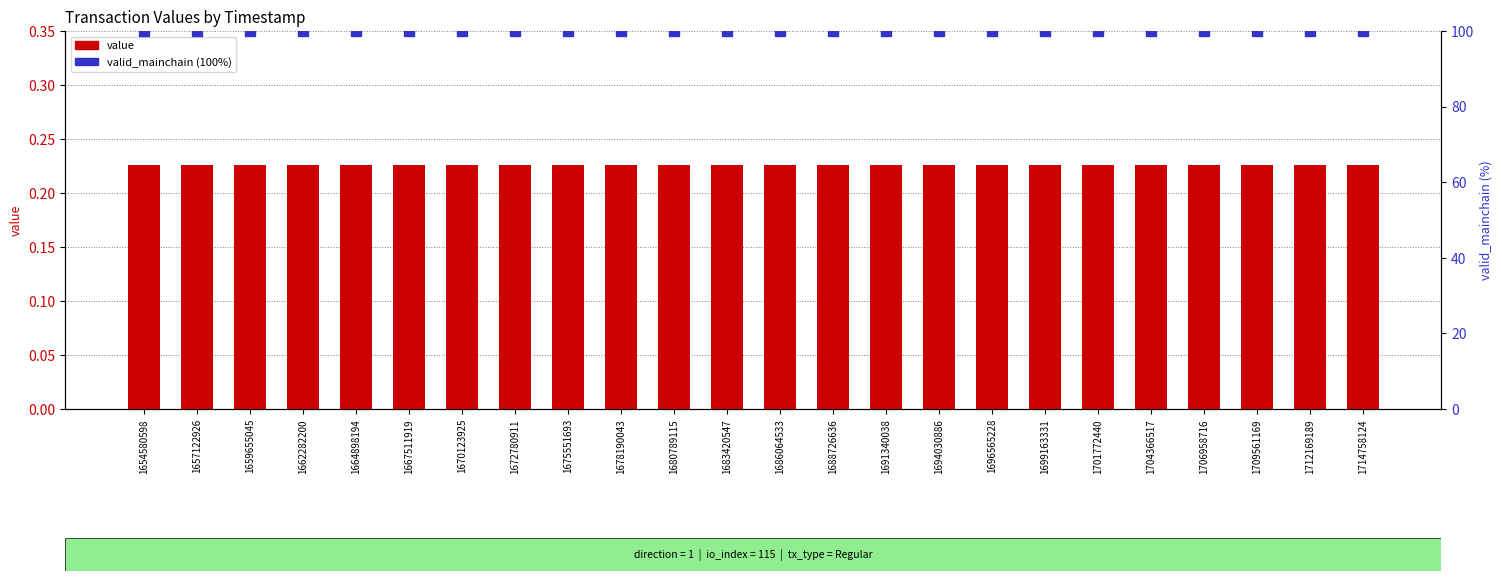

Which series has the largest total across all categories?

valid_mainchain (% valid)